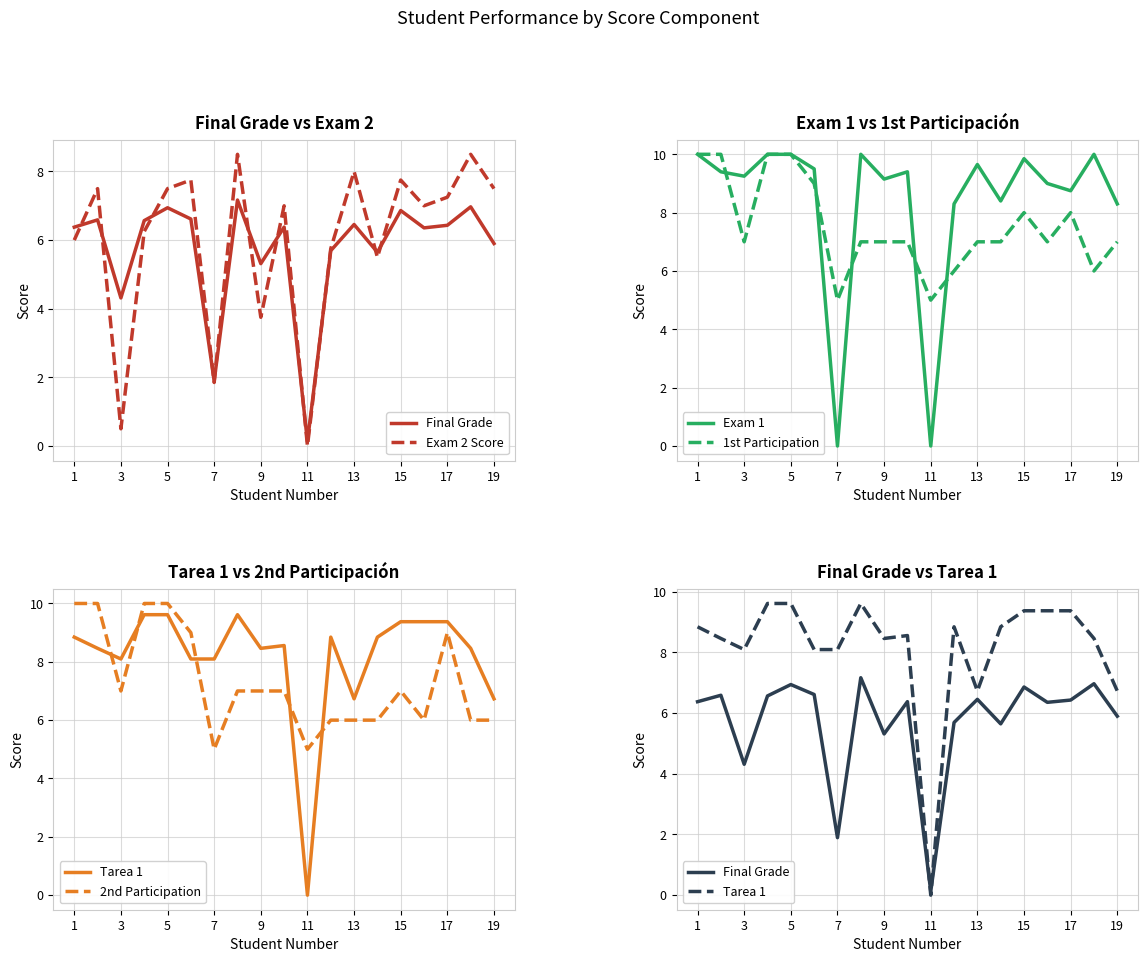

Which series has the largest range (max minus min)?

Exam 1